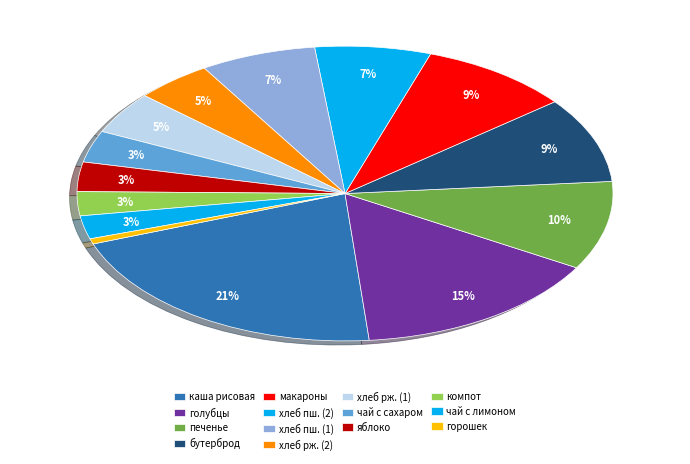

Count the number of slices in the pie.

14